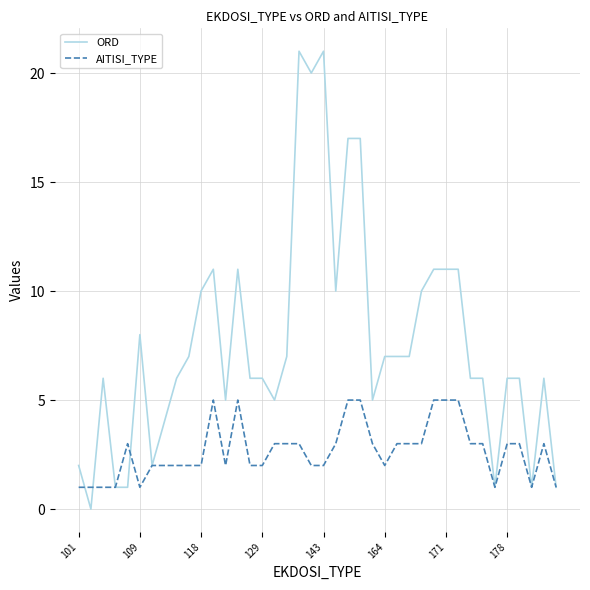

List the series in order of their peak value, lowest first.

AITISI_TYPE, ORD